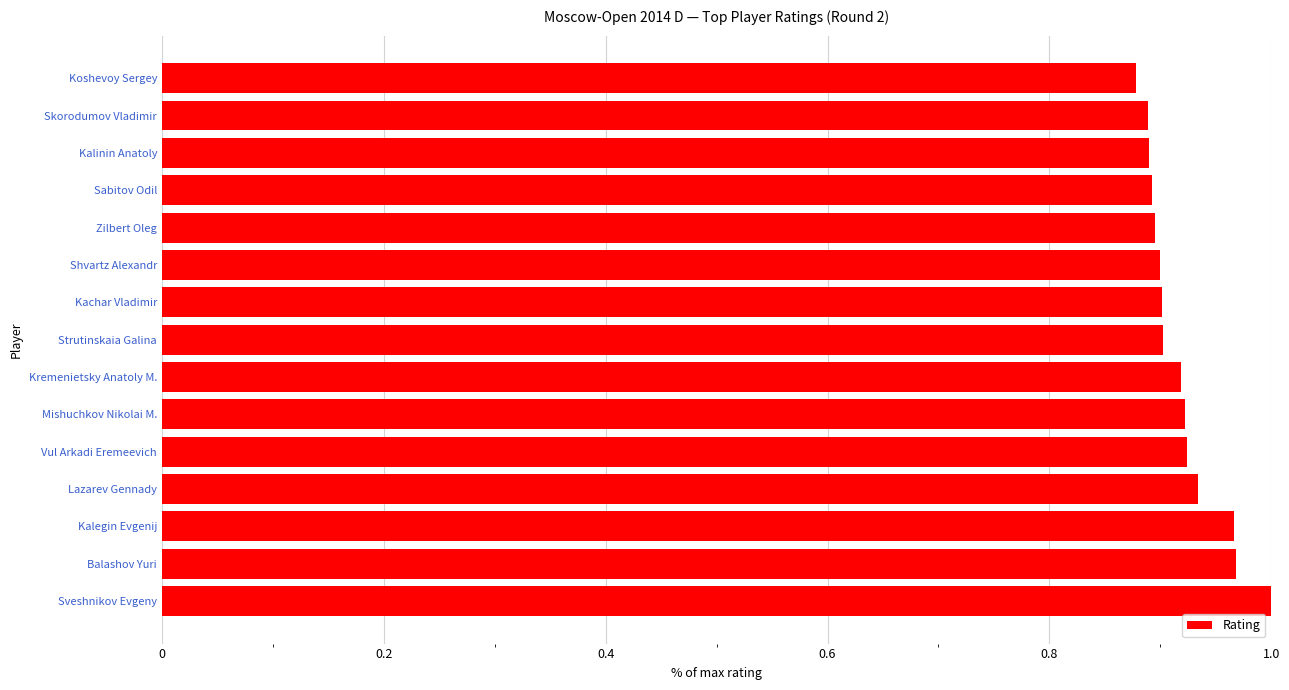

The chart shows a value of 0.9 at Mishuchkov Nikolai M.. True or false?

True